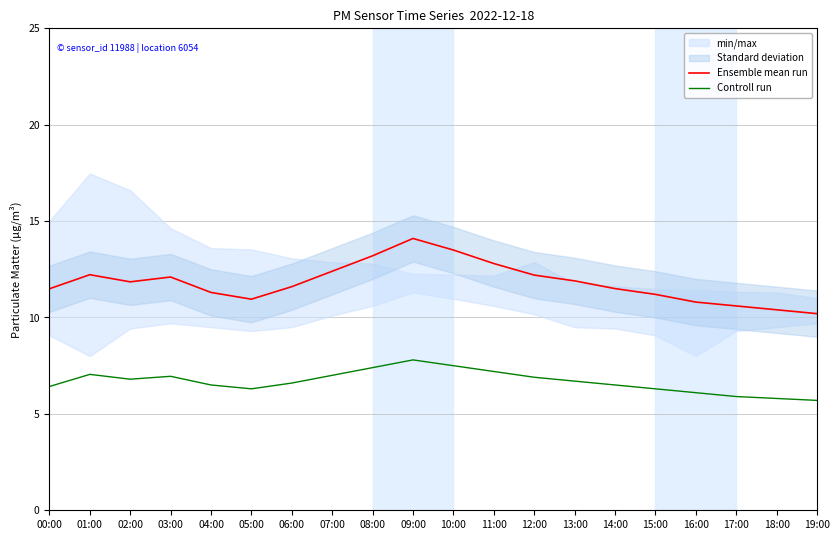

What is the minimum value shown in the chart?

5.7